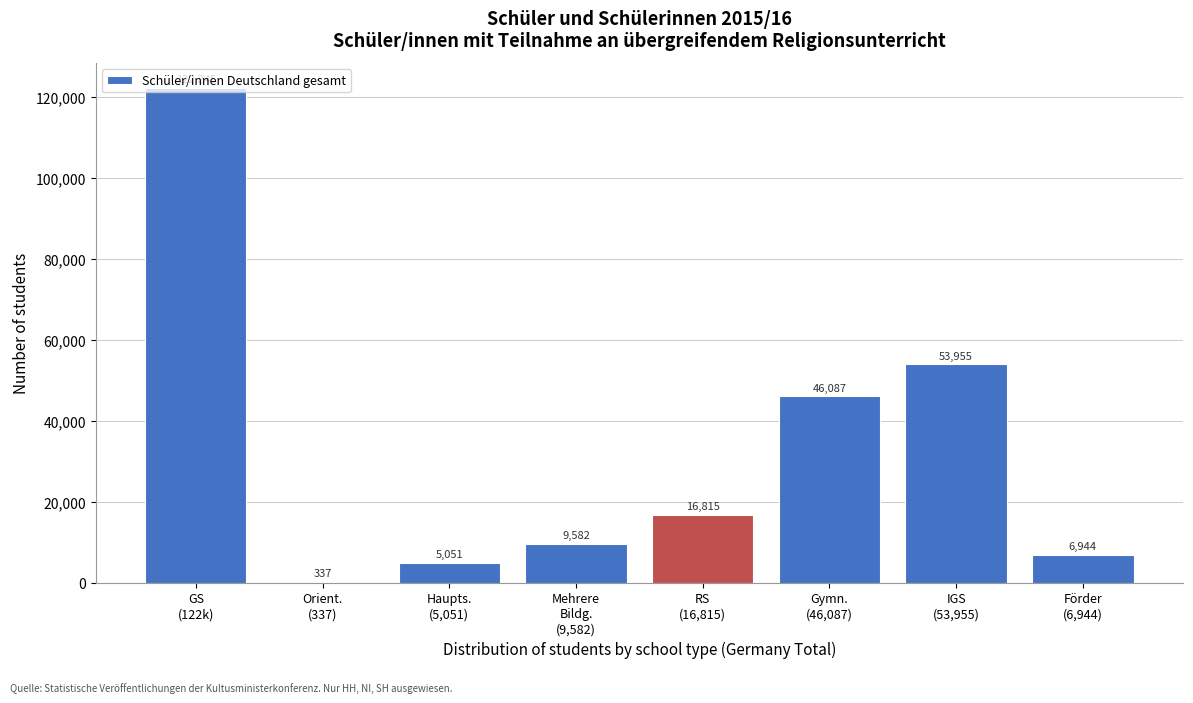

What is the sum of all values?

261016